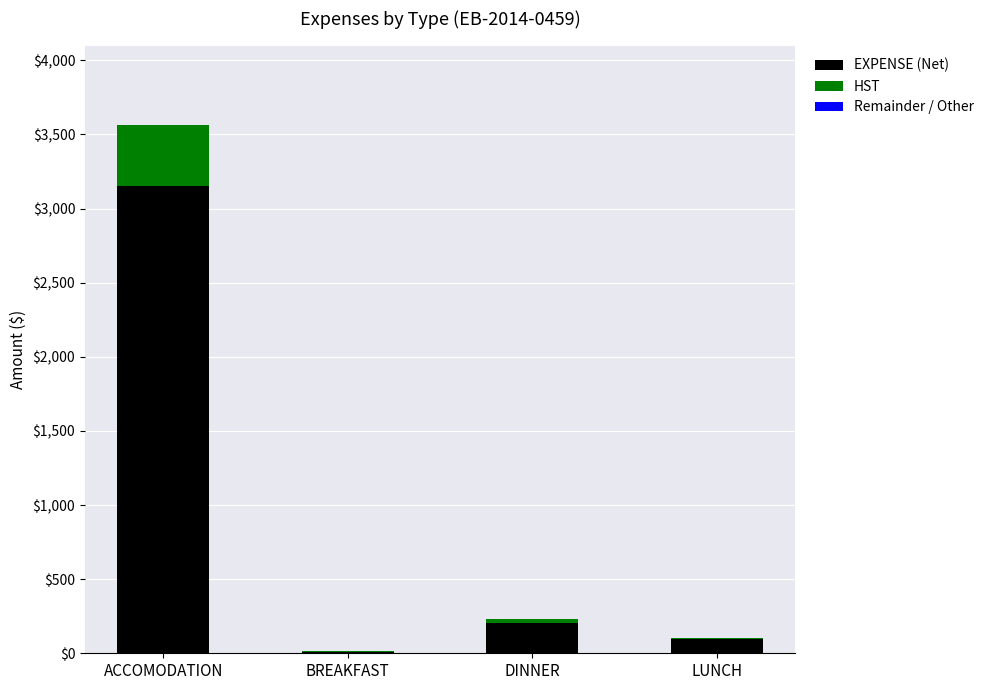

True or false: EXPENSE (Net) has a value of 93.2 at LUNCH.

True